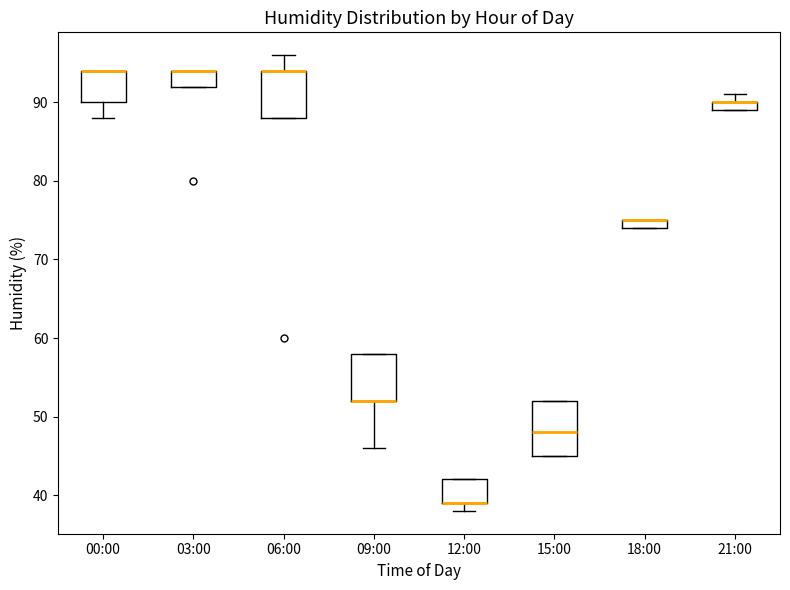

Where is the lower edge of the box for 03:00 on the y-axis? The values are not printed on the chart, so give them approximately, as read against the axis.

92